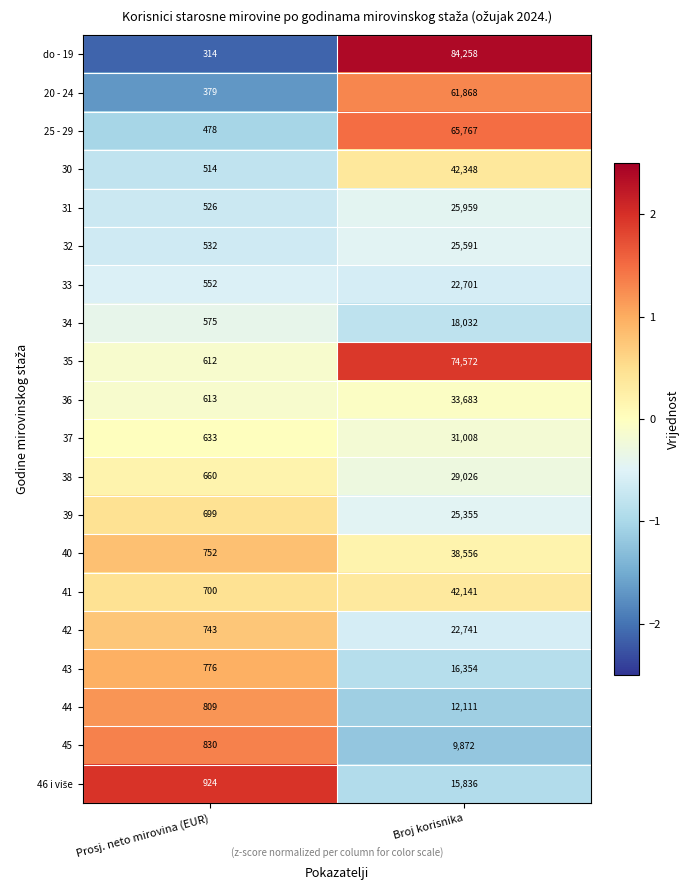

Which category has the highest value across all series?

Broj korisnika